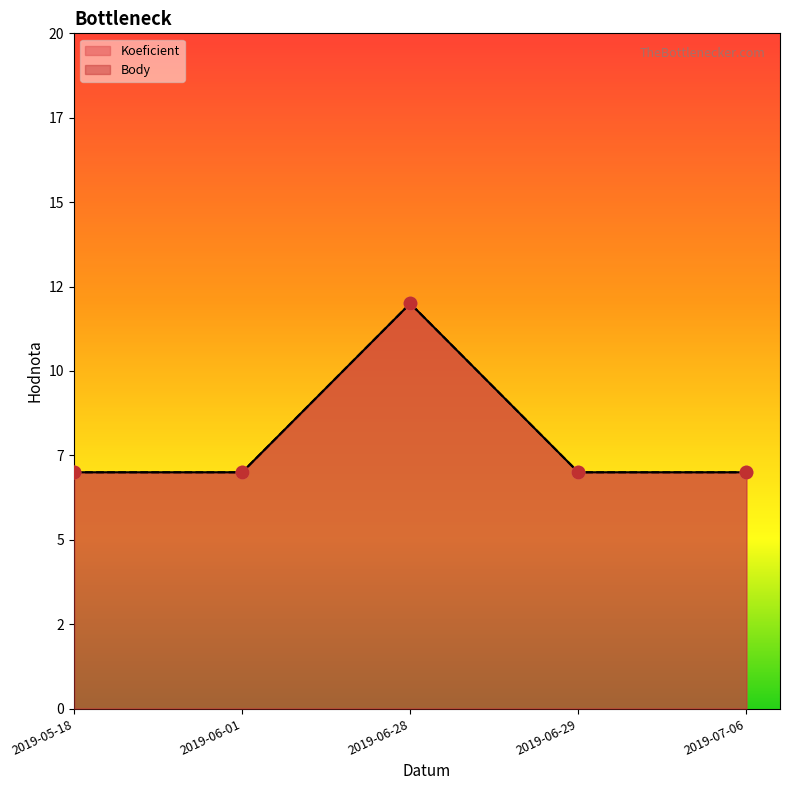

At which category is the sum across all series the highest?

2019-06-28